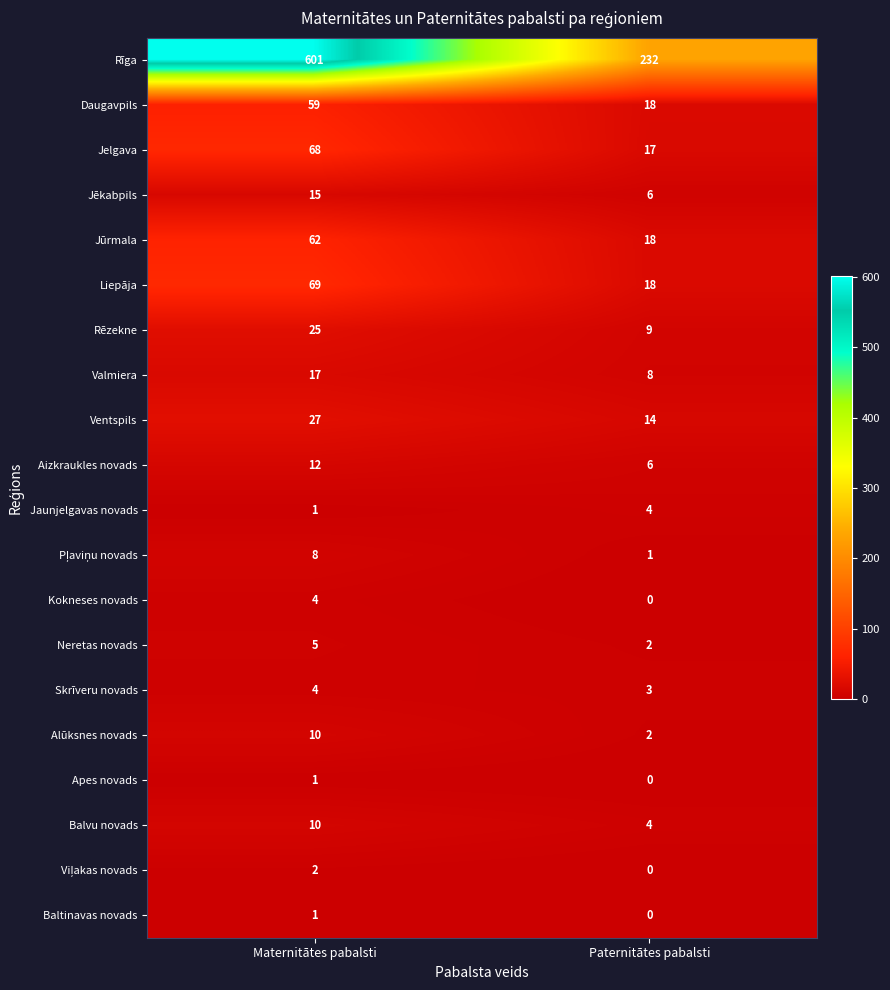

Between Maternitātes pabalsti and Paternitātes pabalsti, which series saw the biggest shift?

Rīga